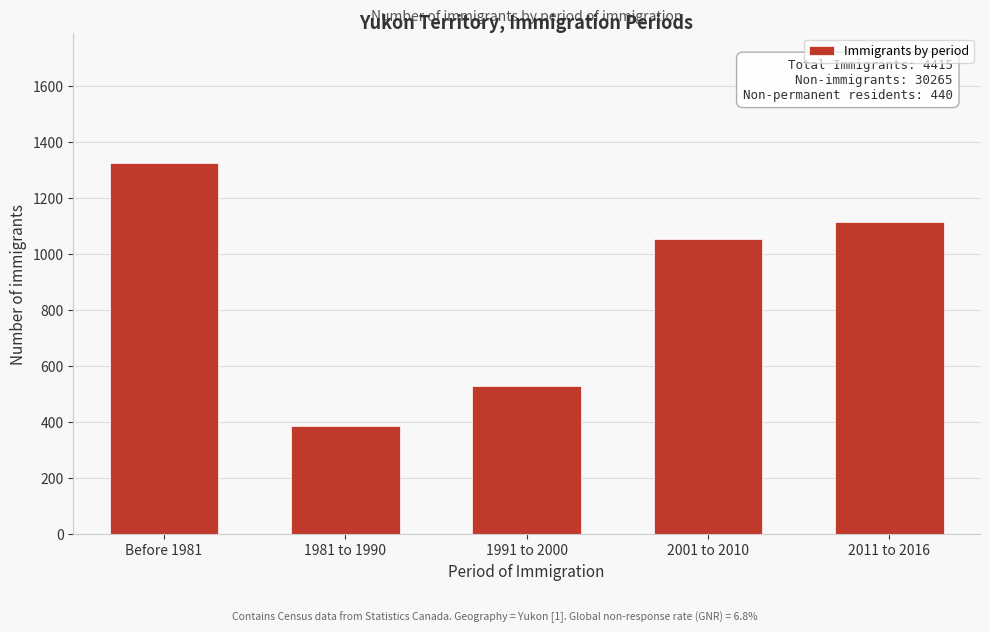

Reading right to left, what are all the values shown in this chart?

1115	1055	530	385	1325